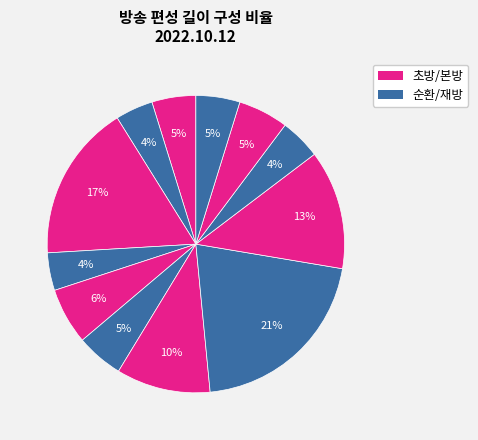

Count the number of slices in the pie.

12